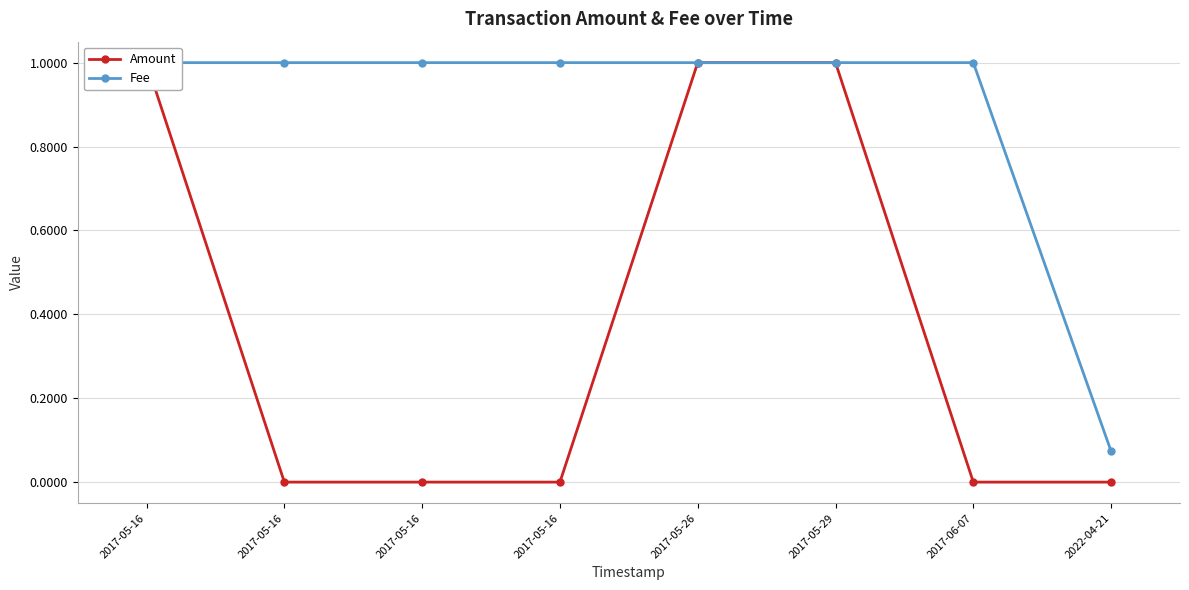

Reading left to right, what are all the values shown in this chart?

Amount: 2017-05-16=1.0	2017-05-16=0.0	2017-05-16=0.0	2017-05-16=0.0	2017-05-26=1.0	2017-05-29=1.0	2017-06-07=0.0	2022-04-21=0.0
Fee: 2017-05-16=1.0	2017-05-16=1.0	2017-05-16=1.0	2017-05-16=1.0	2017-05-26=1.0	2017-05-29=1.0	2017-06-07=1.0	2022-04-21=0.1